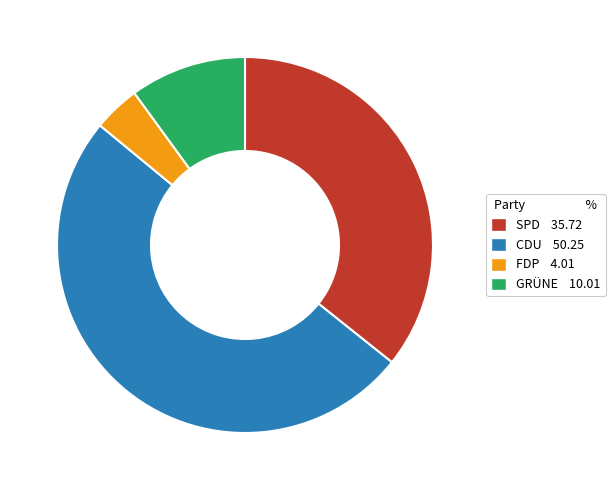

True or false: GRÜNE 10.01 accounts for 1% of the total.

False